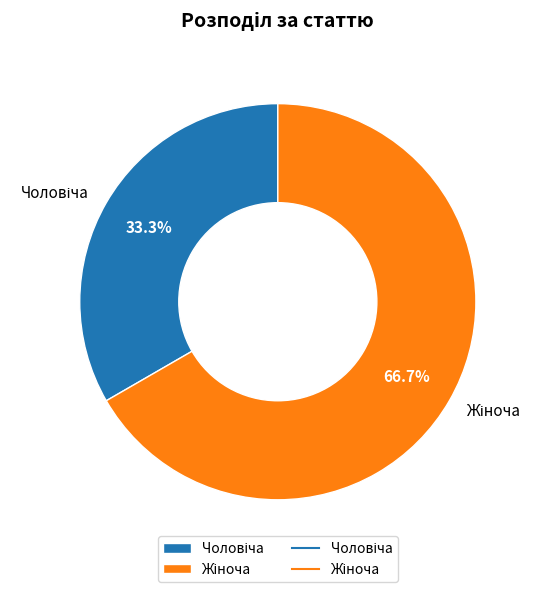

Is there a majority slice in this chart?

Yes